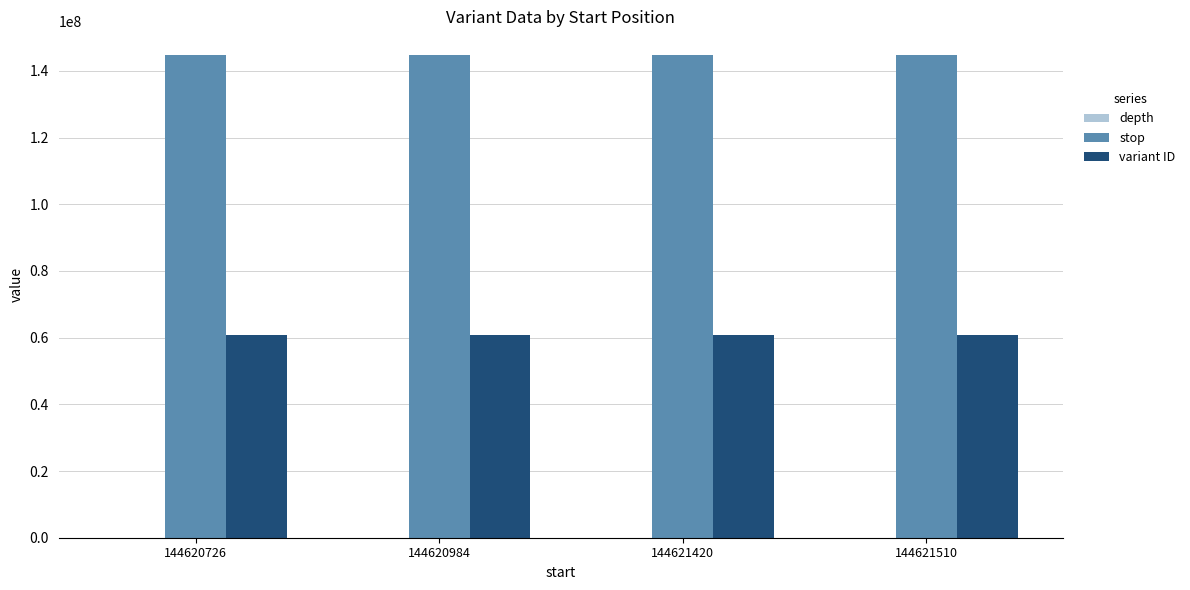

Is it true that variant ID equals 17449069 at 144621510?

False